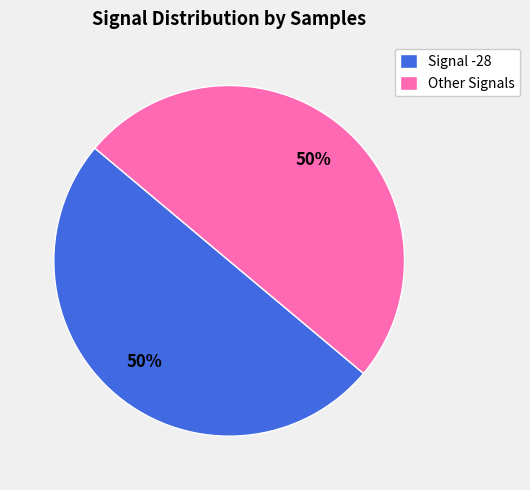

Is it true that Signal -28 is 50% of the pie?

True